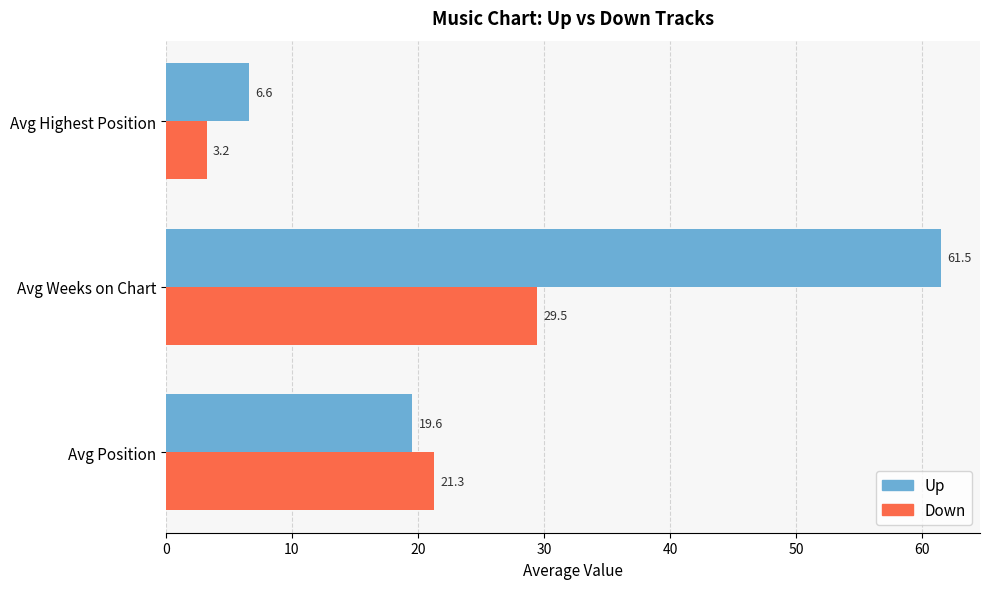

At which category is the sum across all series the highest?

Avg Weeks on Chart